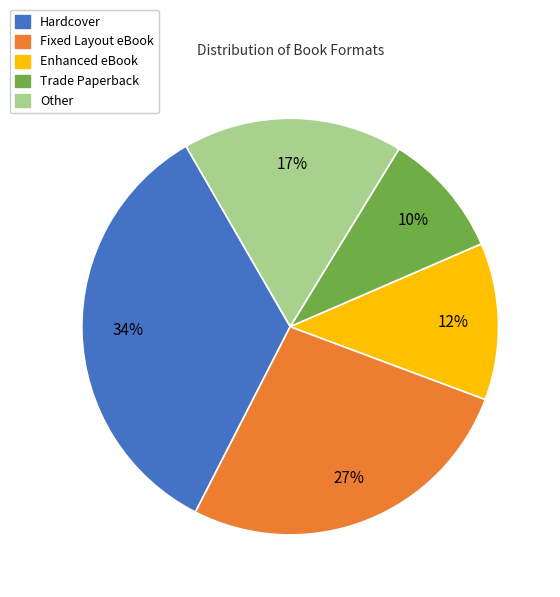

To the nearest percent, what is the average slice percentage?

20%